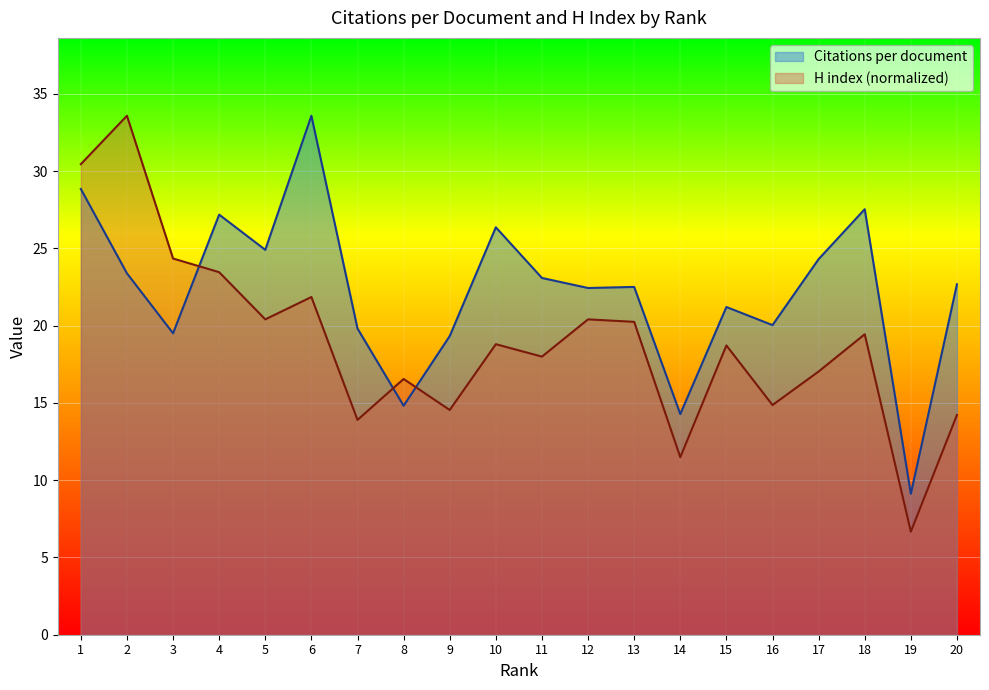

In H index, how many points are lower than both neighbors (excluding endpoints)?

7